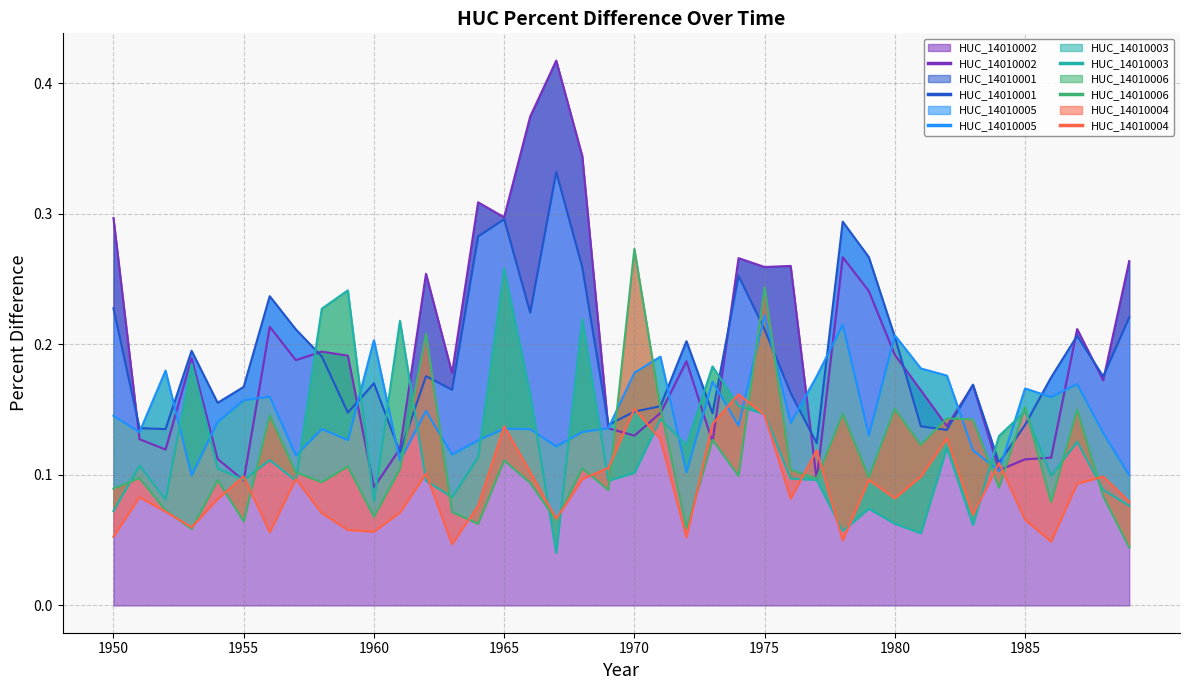

True or false: HUC_14010004 has a value of 0.1 at 1960.

True